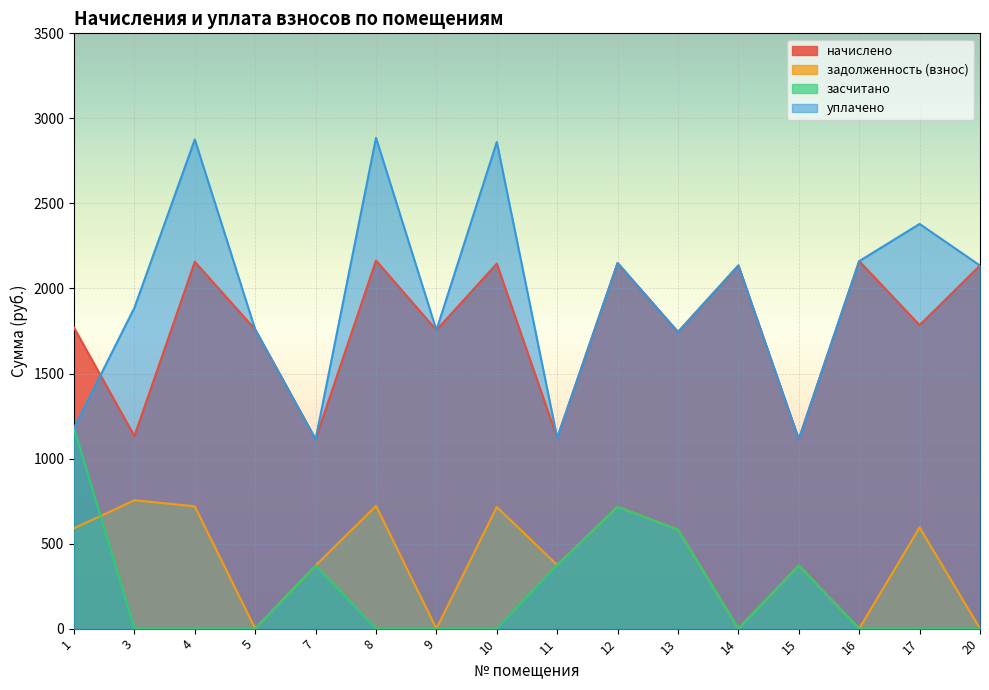

At which category does уплачено reach its first local valley?

7